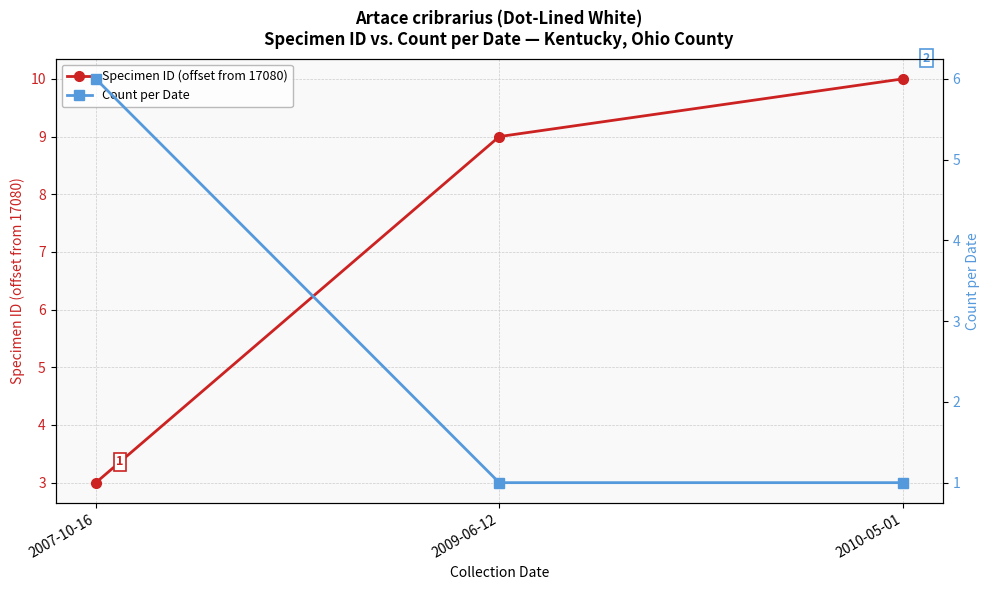

Count the Count per Date values in the range 1 to 6.

3